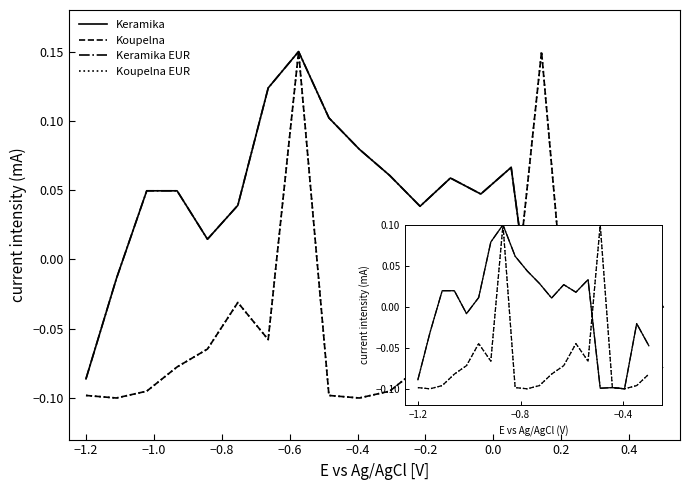

True or false: Koupelna and Koupelna EUR cross at least once.

False